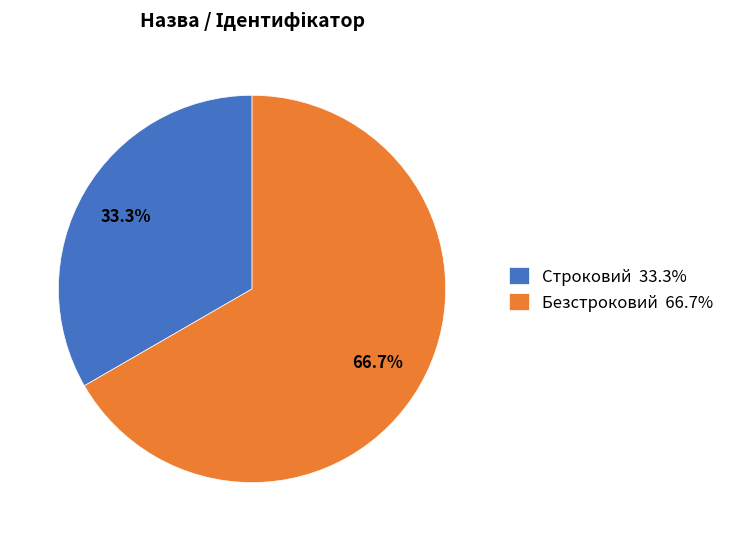

True or false: Безстроковий accounts for 57% of the total.

False